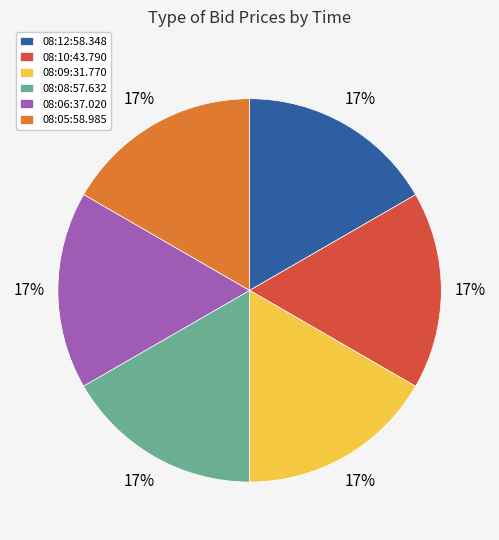

Do 08:10:43.790 and 08:05:58.985 together represent more than half of the pie?

No